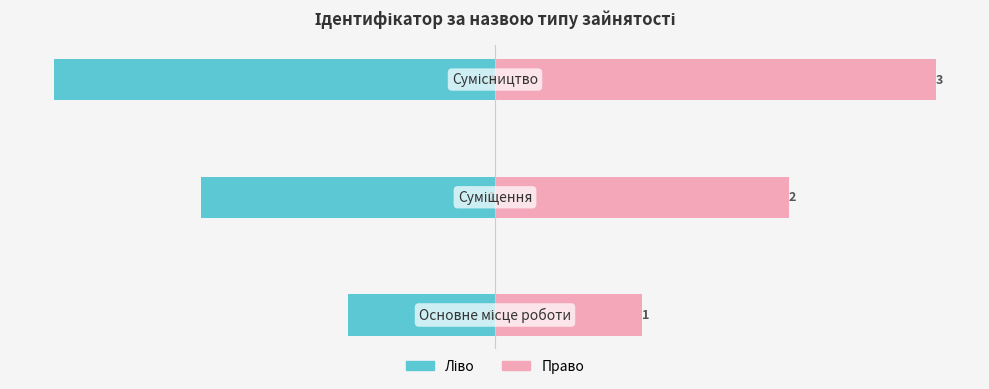

Rank the series by their average value, from highest to lowest.

Ідентифікатор (право), Ідентифікатор (ліво)